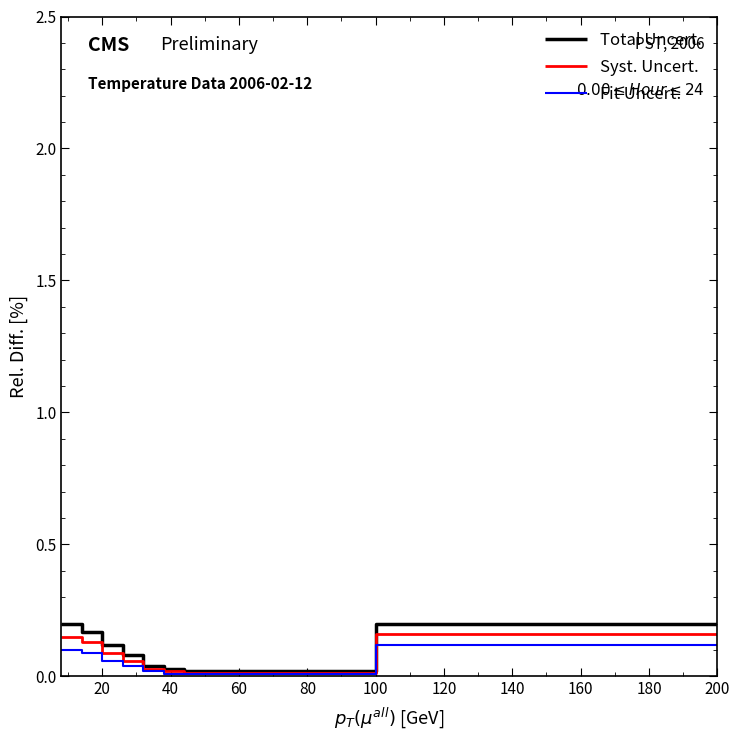

Reading left to right, extract all data points from this chart.

Total Uncert.: 0.2	0.2	0.2	0.2	0.1	0.1	0.1	0.1	0.0	0.0	0.0	0.0	0.0	0.0	0.0	0.0	0.0	0.0	0.2	0.2	0.2	0.2	0.2	0.2	0.2	0.2	0.2	0.2	0.2	0.2	0.2	0.2
Syst. Uncert.: 0.1	0.1	0.1	0.1	0.1	0.1	0.1	0.1	0.0	0.0	0.0	0.0	0.0	0.0	0.0	0.0	0.0	0.0	0.2	0.2	0.2	0.2	0.2	0.2	0.2	0.2	0.2	0.2	0.2	0.2	0.2	0.2
Fit Uncert.: 0.1	0.1	0.1	0.1	0.1	0.1	0.0	0.0	0.0	0.0	0.0	0.0	0.0	0.0	0.0	0.0	0.0	0.0	0.1	0.1	0.1	0.1	0.1	0.1	0.1	0.1	0.1	0.1	0.1	0.1	0.1	0.1